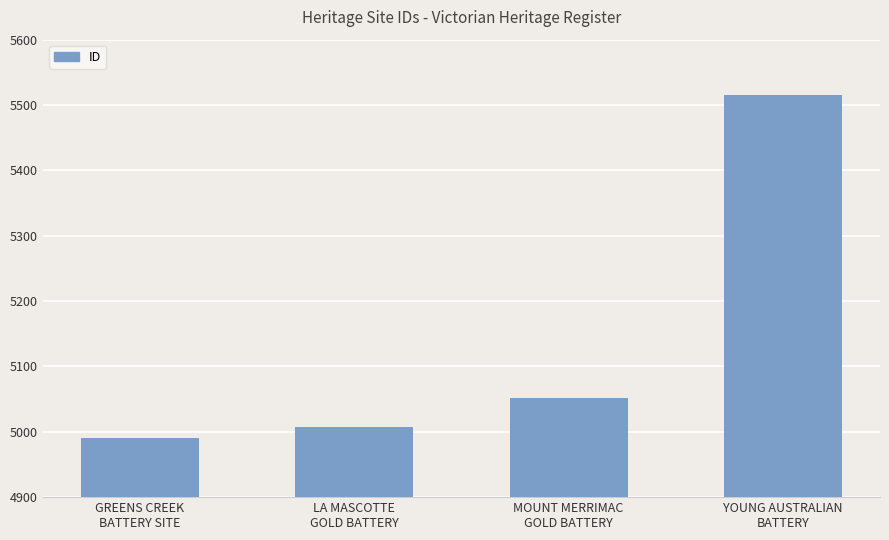

Reading left to right, extract all data points from this chart.

4990	5007	5052	5516